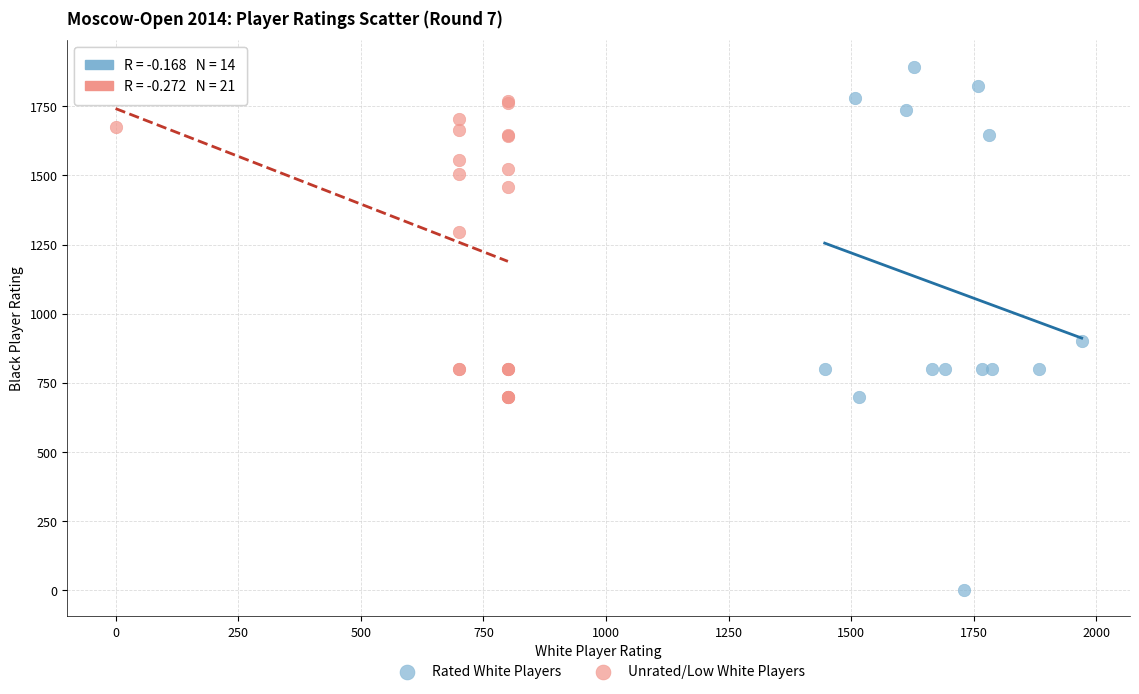

Which series contains the lowest Y value?

Rated White Players